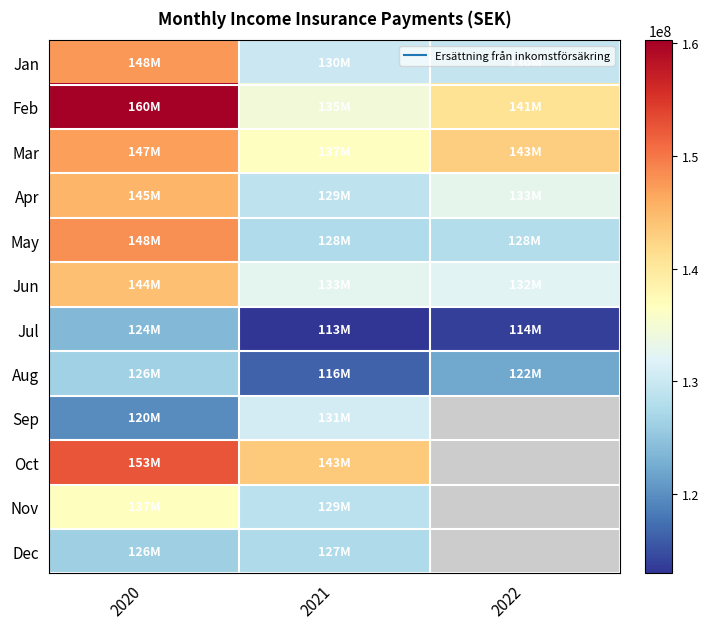

How many distinct data groups are displayed?

12